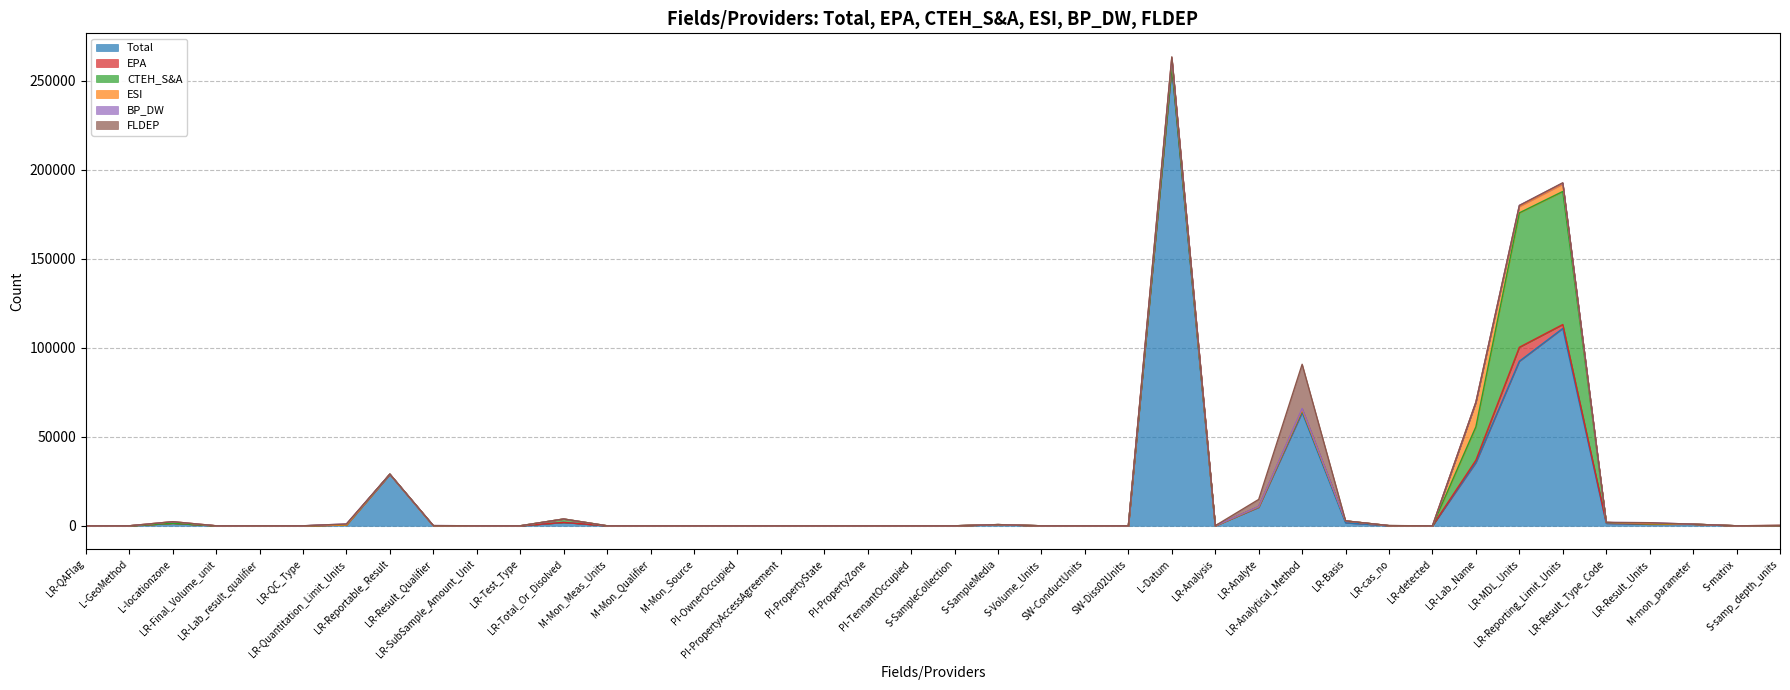

Between LR-QAFlag and L-Datum, which is larger?

L-Datum